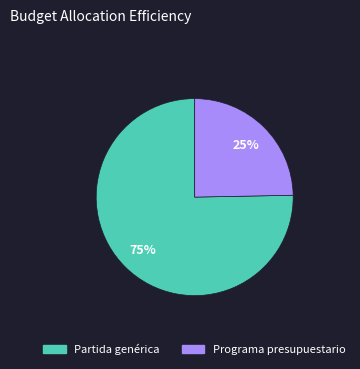

Which has a higher value, Partida genérica or Programa presupuestario?

Partida genérica